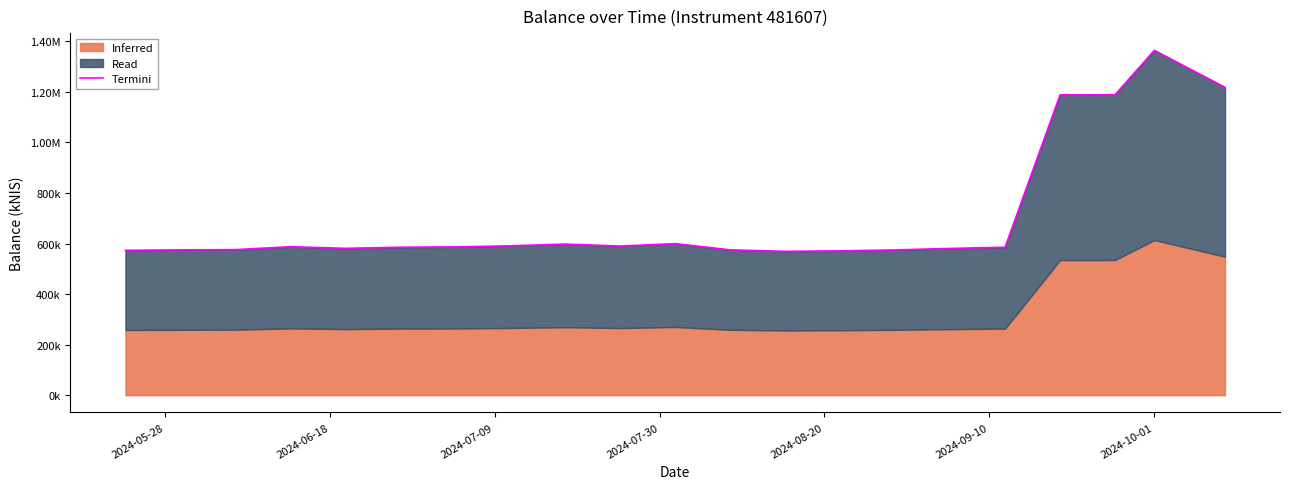

True or false: the data has more than 1 interior local peaks.

True